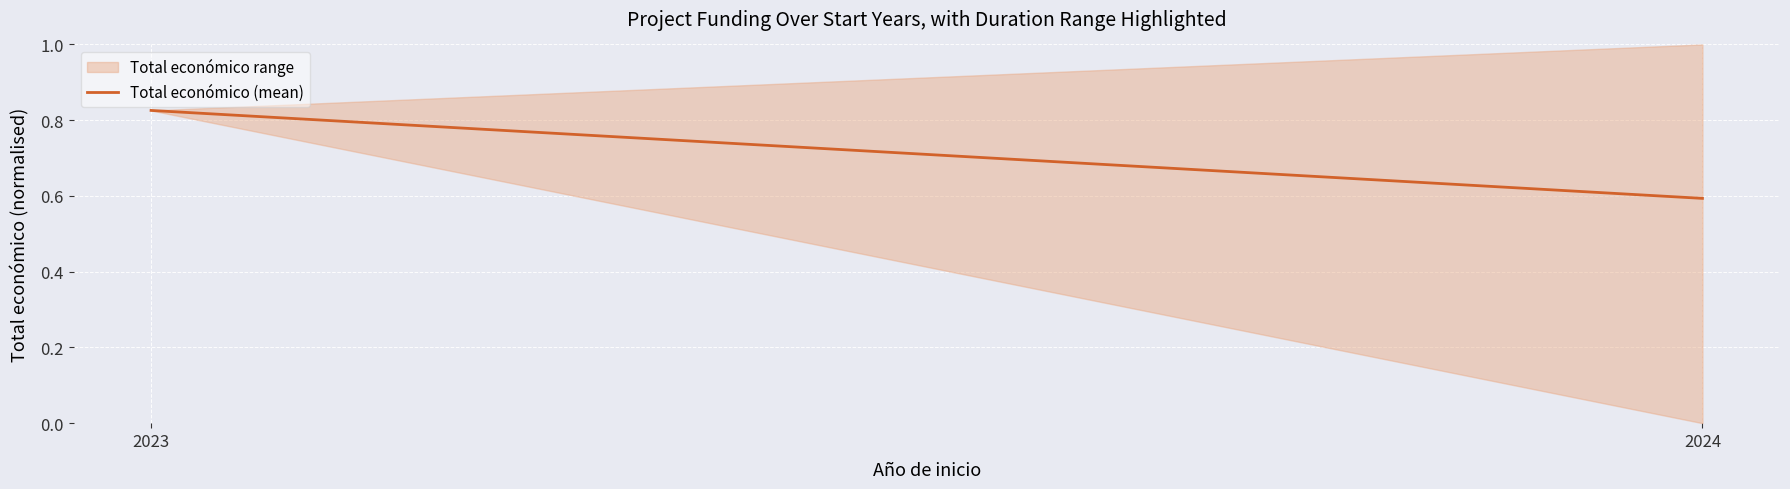

What is the change in value from 2023 to 2024?

-0.2